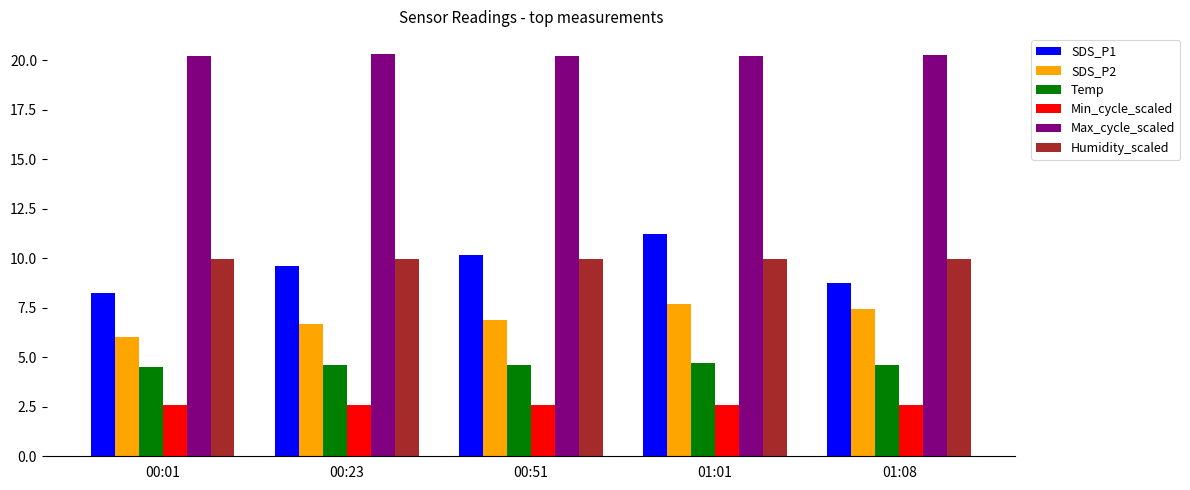

What is the maximum value for Min_cycle_scaled?

2.6